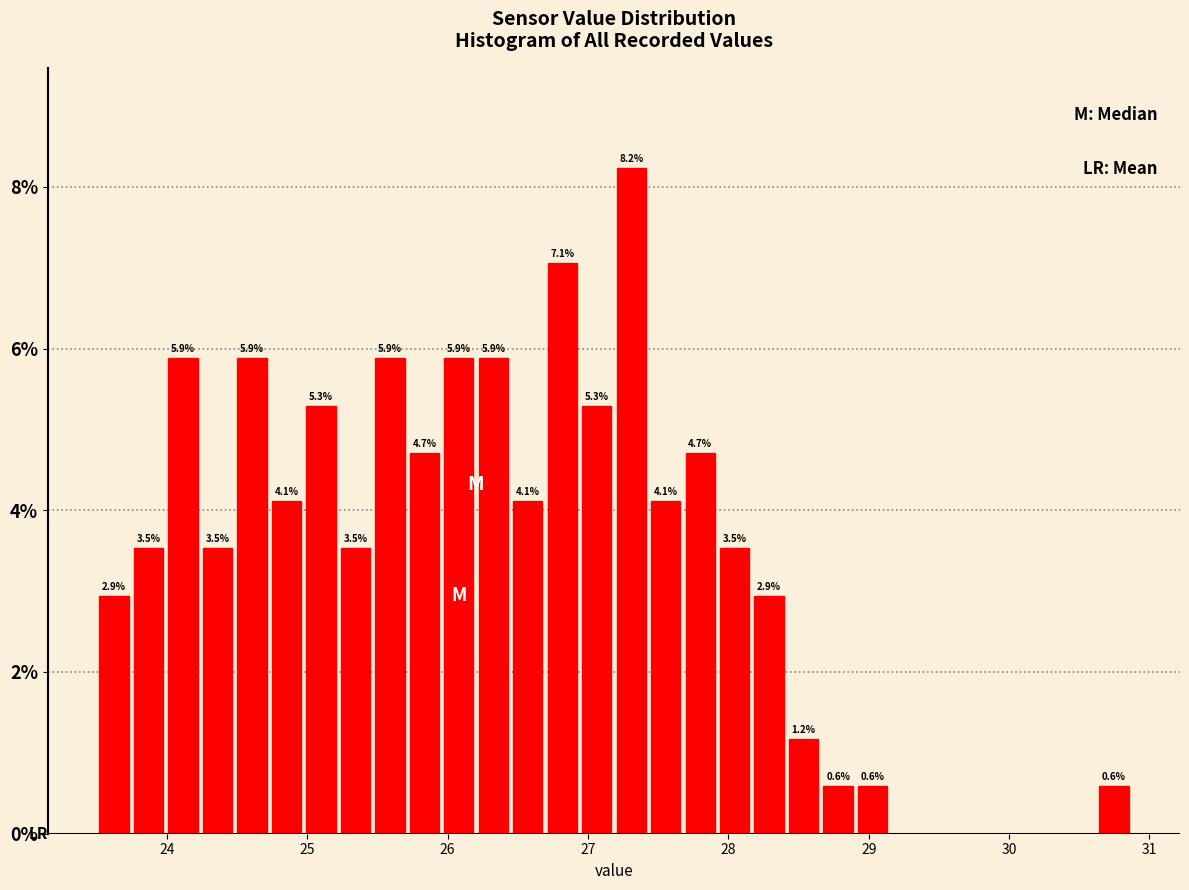

Read against the x-axis, roughly where is the centre of the tallest bar?

27.3